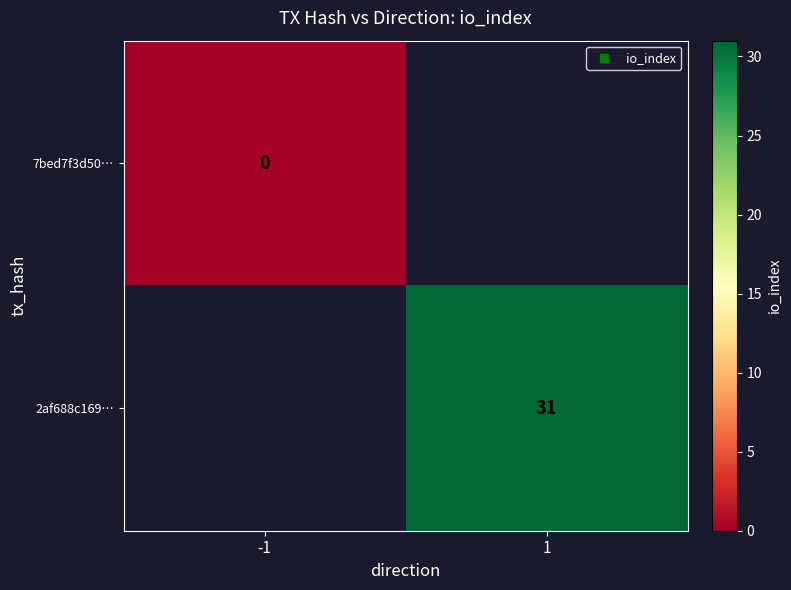

Which label corresponds to the largest value in the chart?

1